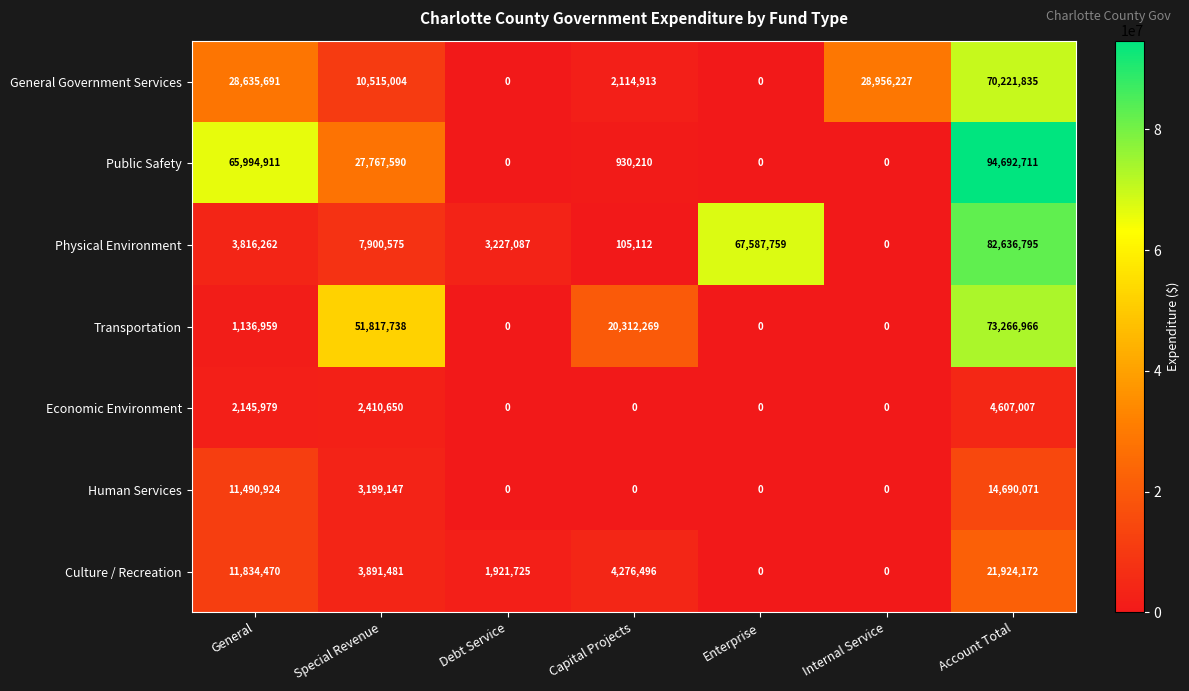

At which category is the sum across all series the highest?

Account Total